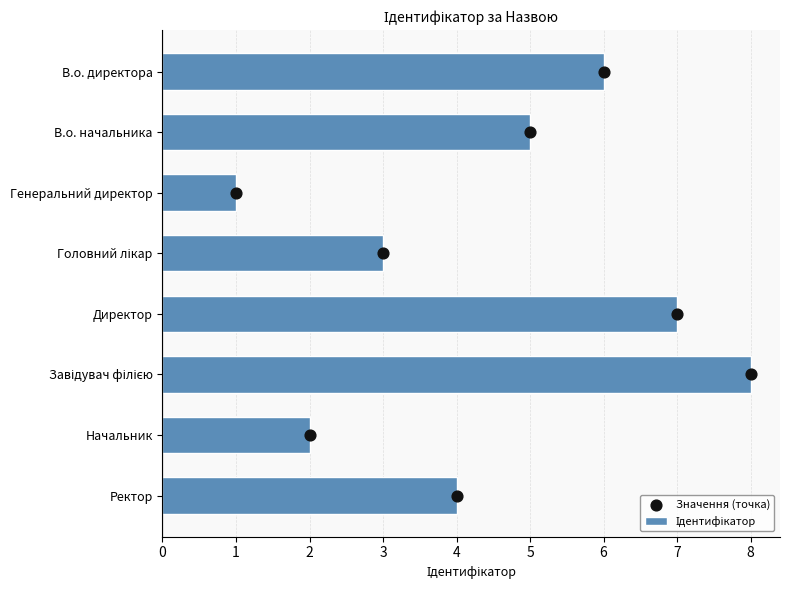

What is the total value across all series at 6?

8